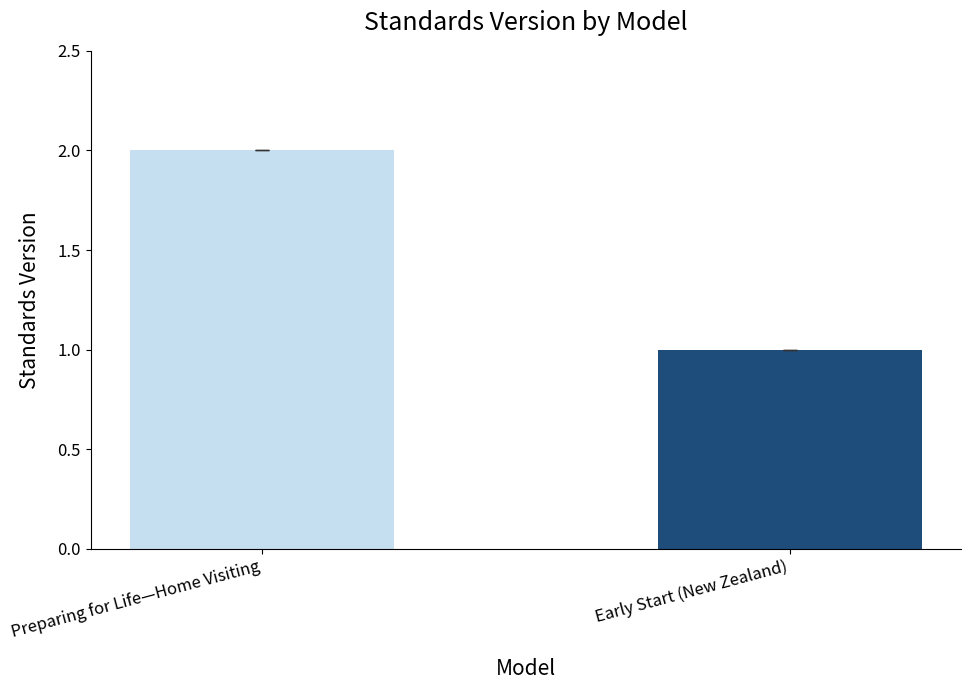

Which has a higher value, Preparing for Life—Home Visiting or Early Start (New Zealand)?

Preparing for Life—Home Visiting